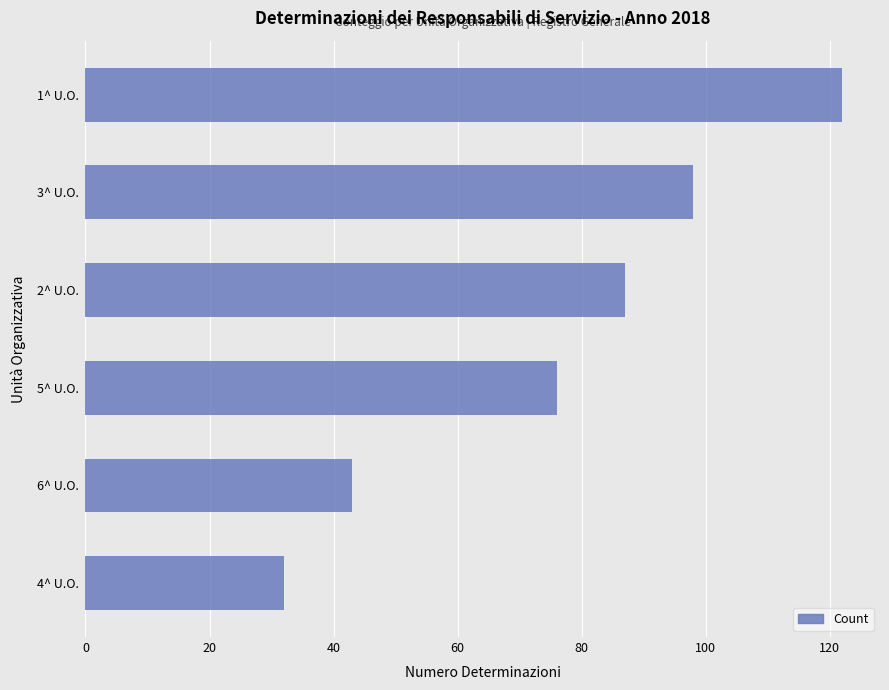

What is the smallest value displayed?

32